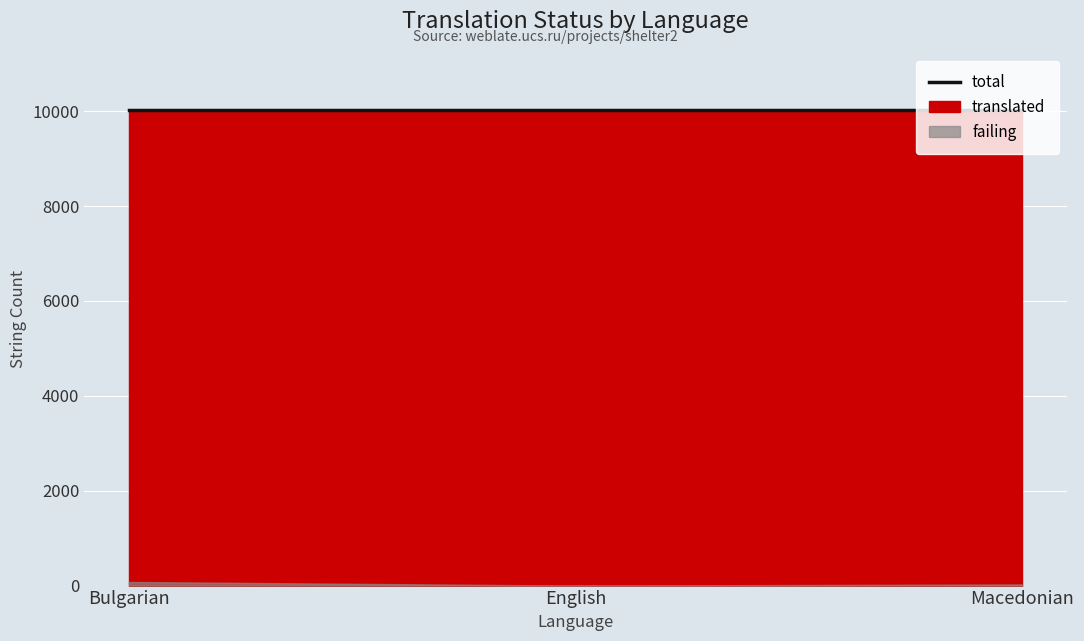

What are all the series names shown in the legend?

translated, failing, total